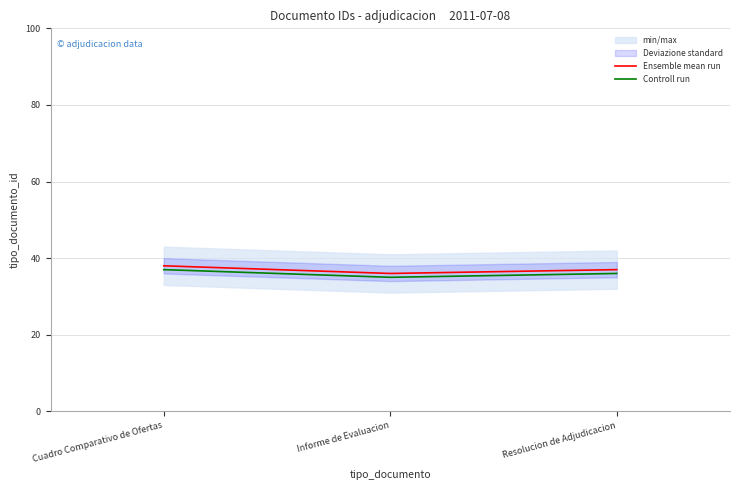

What is the minimum value for Ensemble mean run?

36